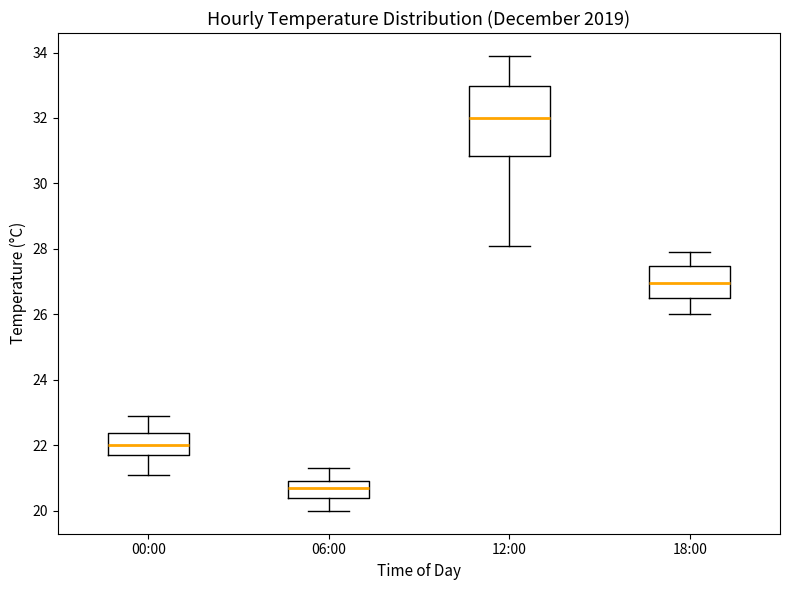

Reading left to right, transcribe this box plot: for each box, give where its median line is, the range the box spans, and where its two whiskers end, as read against the y-axis. The values are not printed on the chart, so give them approximately, as read against the axis.

00:00: median 22.0, box 21.8 to 22.4, whiskers 21.2 to 23.0
06:00: median 20.8, box 20.4 to 21.0, whiskers 20.0 to 21.4
12:00: median 32.0, box 30.8 to 33.0, whiskers 28.2 to 34.0
18:00: median 27.0, box 26.6 to 27.4, whiskers 26.0 to 28.0